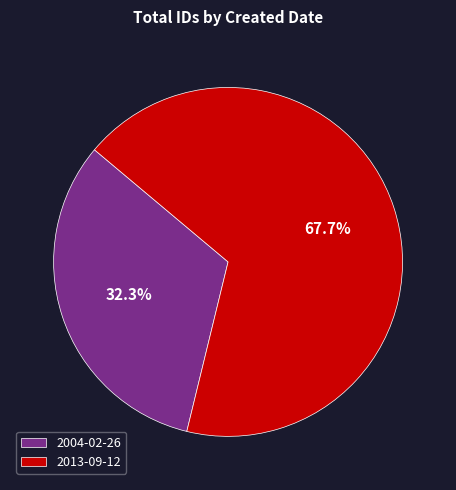

Which category accounts for the majority?

2013-09-12